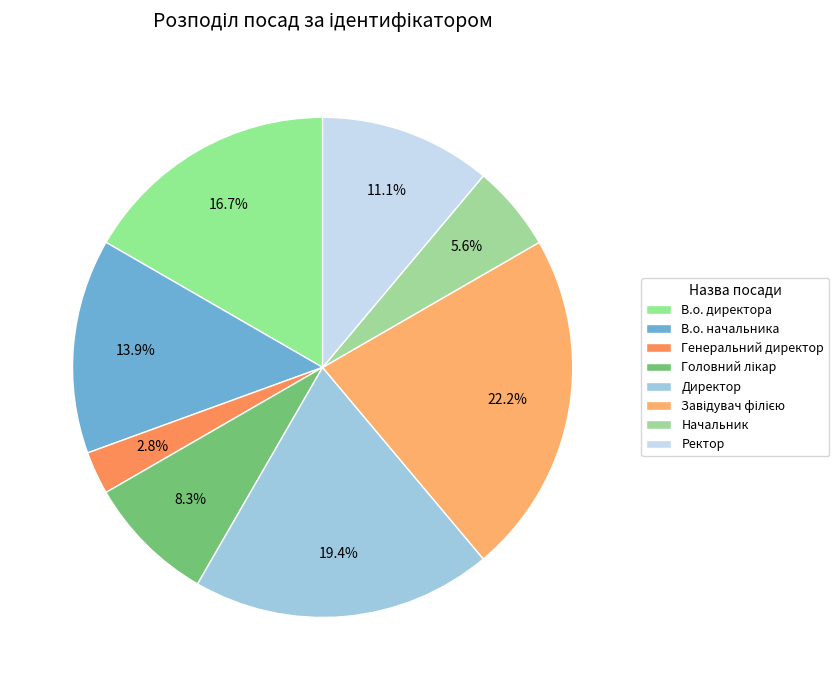

Does В.о. начальника account for over 50% of the chart?

No